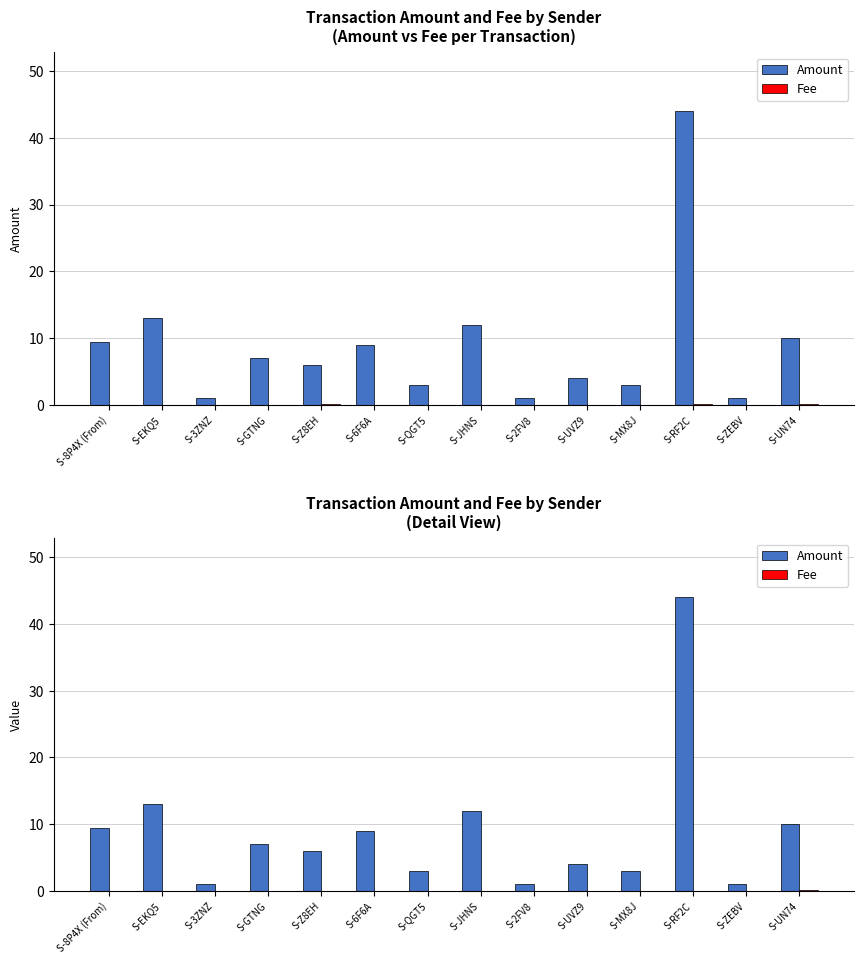

Reading left to right, list all the values displayed in this chart.

Amount: S-8P4X (From)=9.4	S-EKQ5=13.0	S-3ZNZ=1.0	S-GTNG=7.0	S-Z8EH=6.0	S-6F6A=9.0	S-QGT5=3.0	S-JHNS=12.0	S-2FV8=1.0	S-UVZ9=4.0	S-MX8J=3.0	S-RF2C=44.0	S-ZEBV=1.0	S-UN74=10.0
Fee: S-8P4X (From)=0.0	S-EKQ5=0.0	S-3ZNZ=0.0	S-GTNG=0.0	S-Z8EH=0.1	S-6F6A=0.0	S-QGT5=0.0	S-JHNS=0.0	S-2FV8=0.0	S-UVZ9=0.0	S-MX8J=0.0	S-RF2C=0.1	S-ZEBV=0.0	S-UN74=0.1